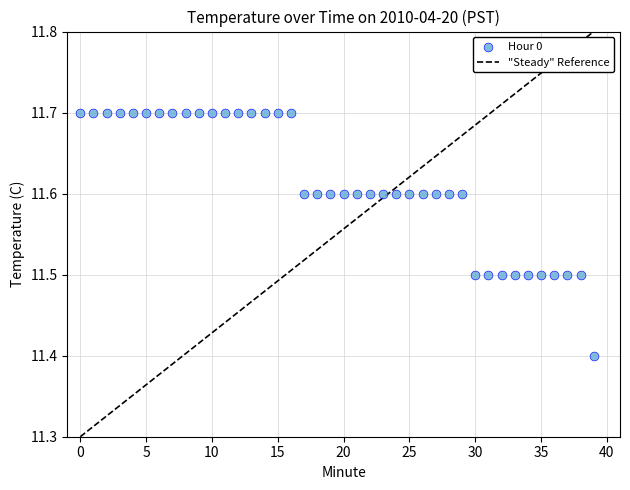

What is the range of Y values (max minus min)?

0.3